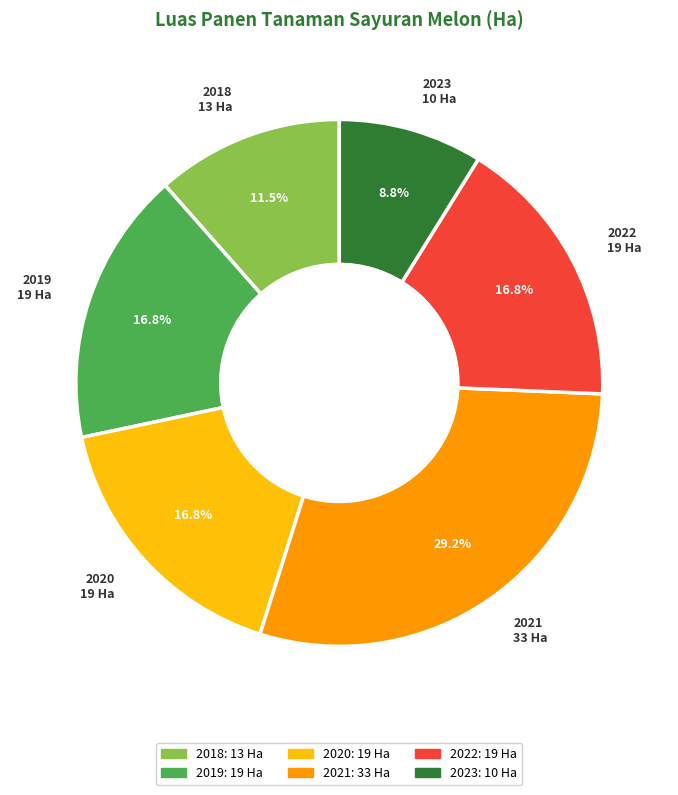

What is the ratio of the value at 2020 to the value at 2021?

0.6